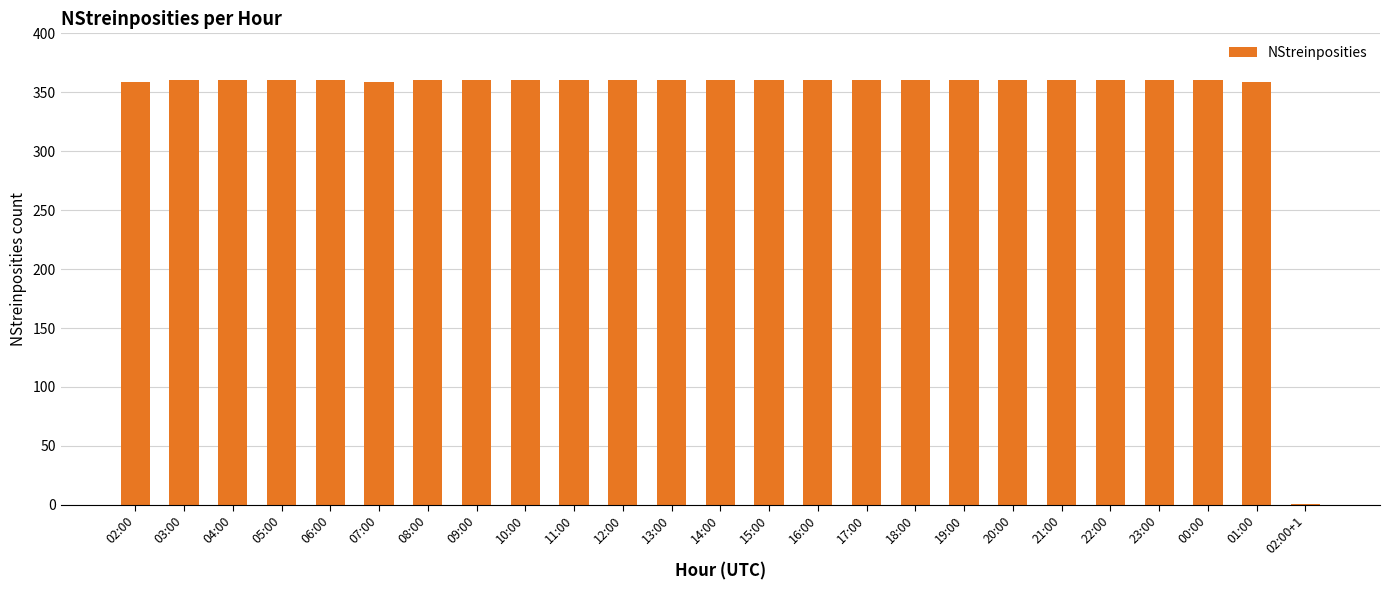

Approximately how many times larger is the value at 06:00 compared to 04:00?

1.0